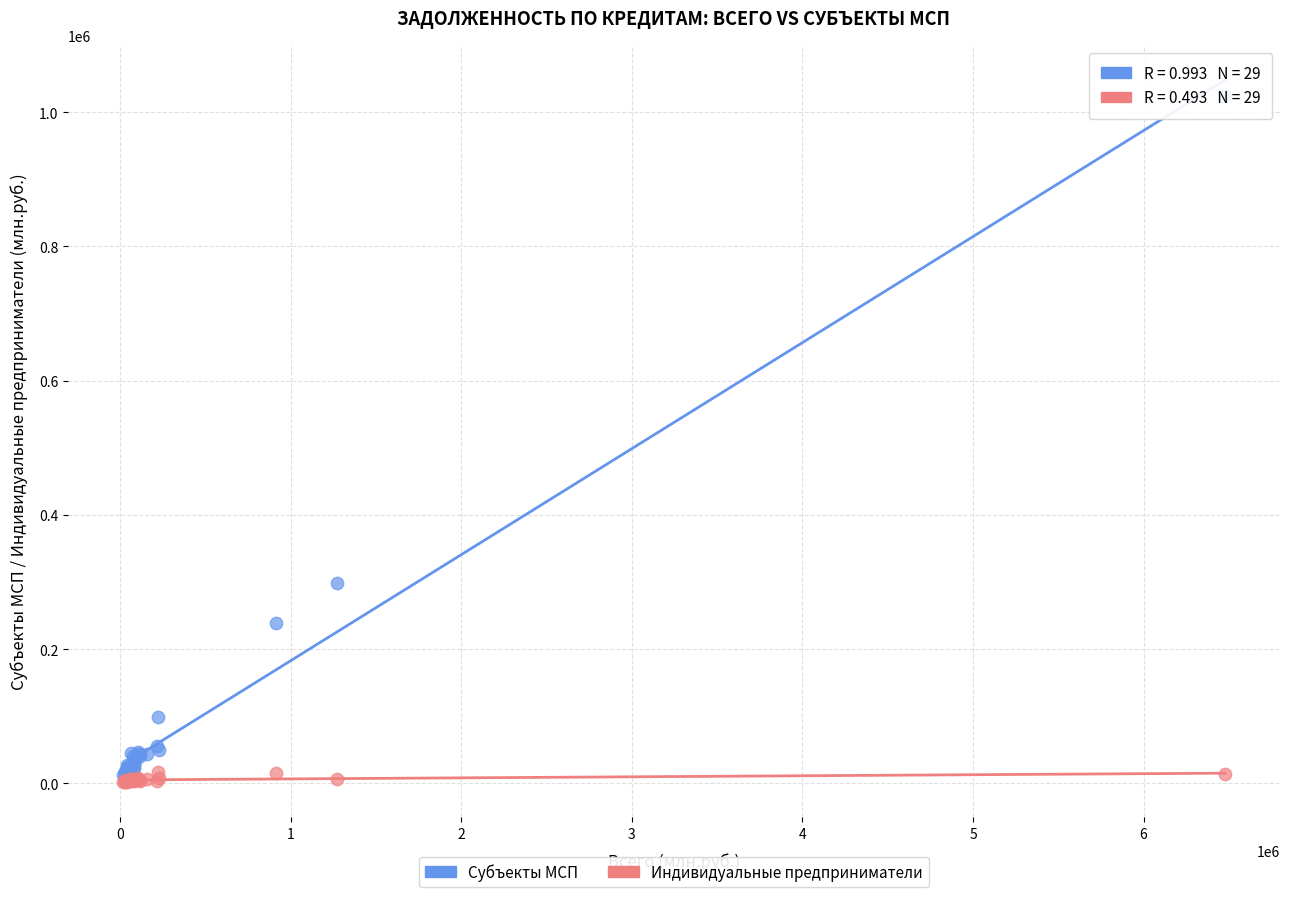

In the Субъекты МСП series, what Y value is closest to 517280?

298604